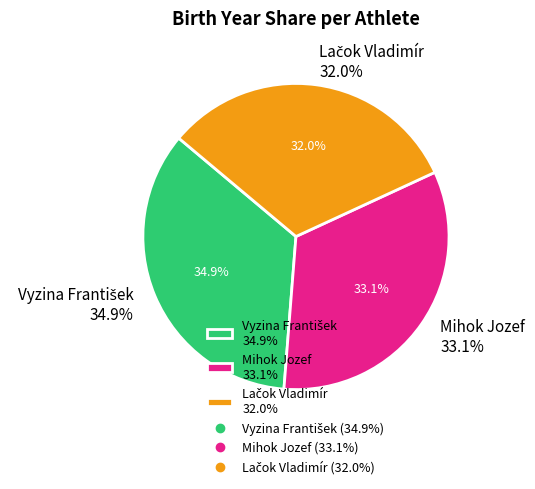

Approximately how many times larger is the value at Vyzina František compared to Lačok Vladimír?

1.1